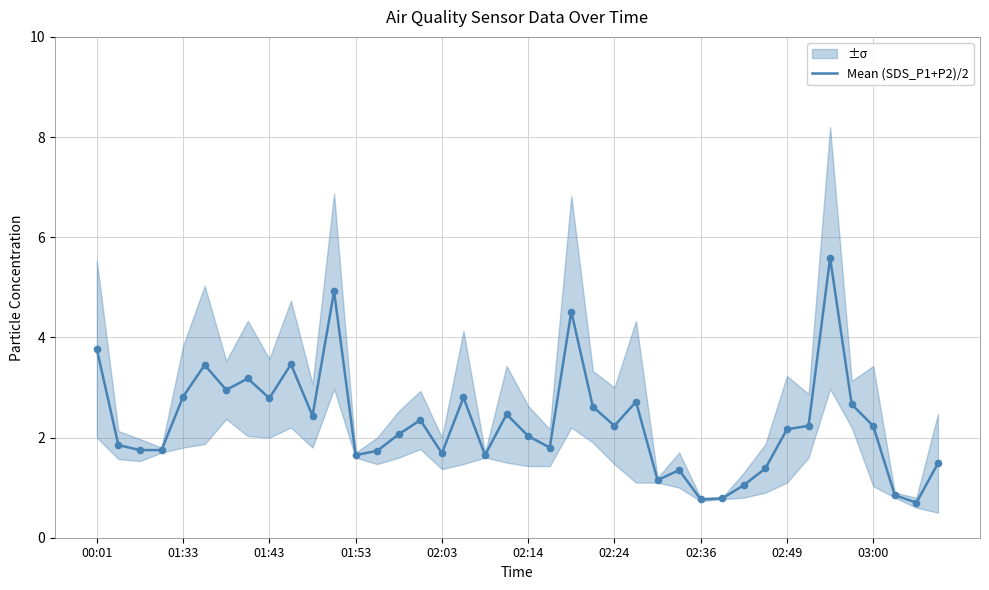

What is the change in value from 27 to 34?

+4.2